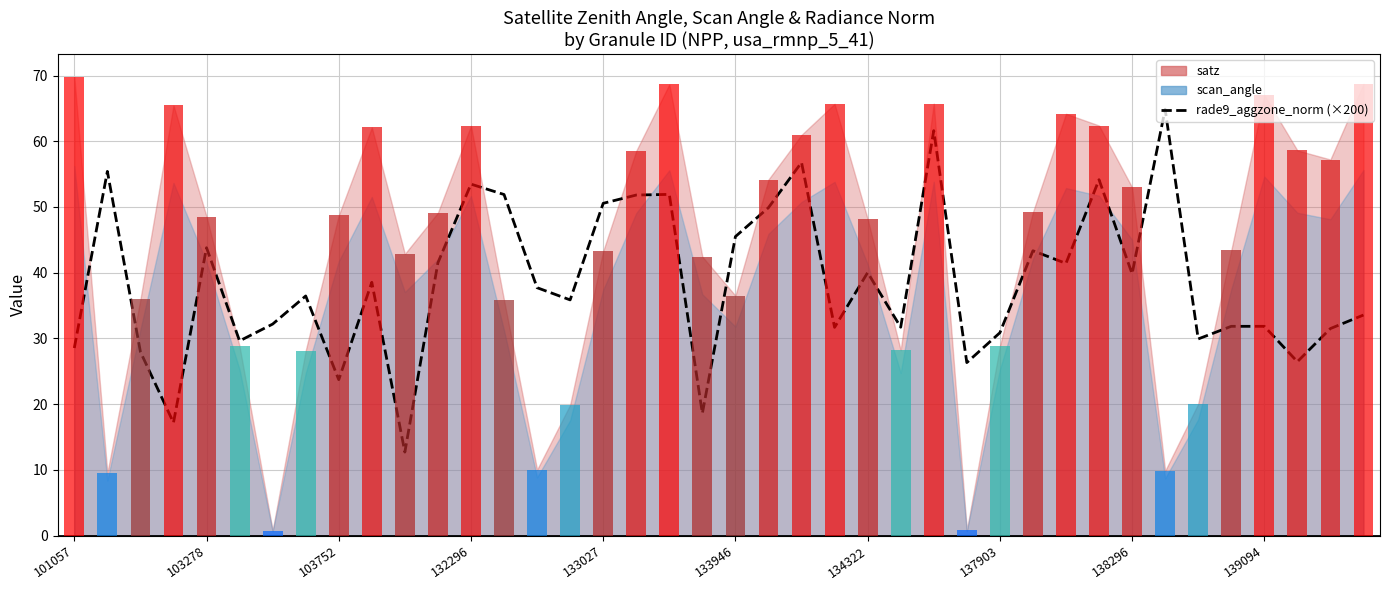

The value at 103278 is 12.7. True or false?

False